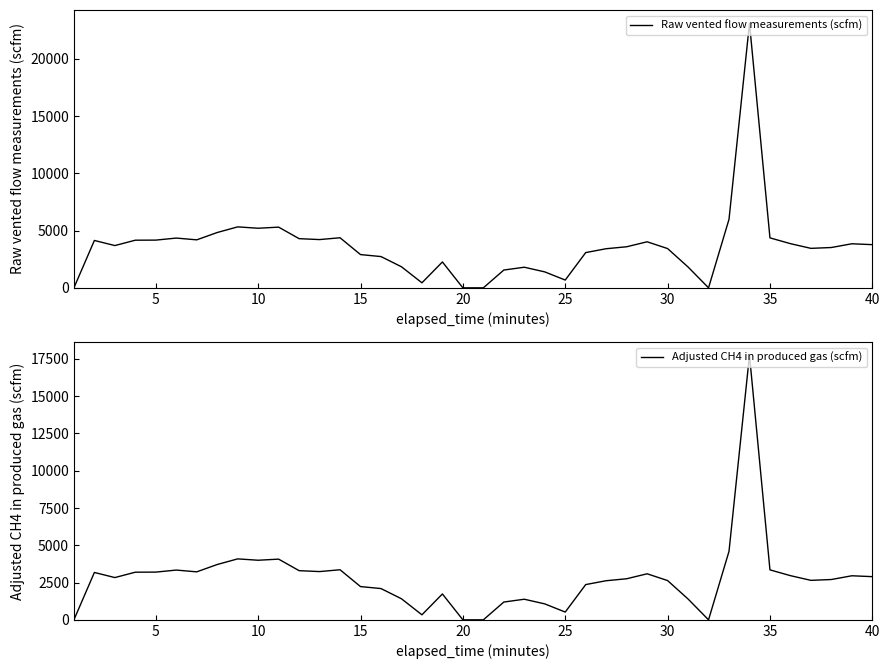

Which series has the largest total across all categories?

Raw vented flow measurements (scfm)